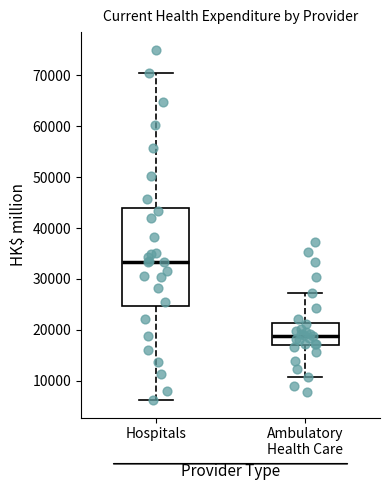

Reading left to right, transcribe this box plot: for each box, give where its median line is, the range the box spans, and where its two whiskers end, as read against the y-axis. The values are not printed on the chart, so give them approximately, as read against the axis.

Hospitals: median 33000, box 25000 to 44000, whiskers 6000 to 70000
Ambulatory Health Care: median 19000, box 17000 to 21000, whiskers 11000 to 27000